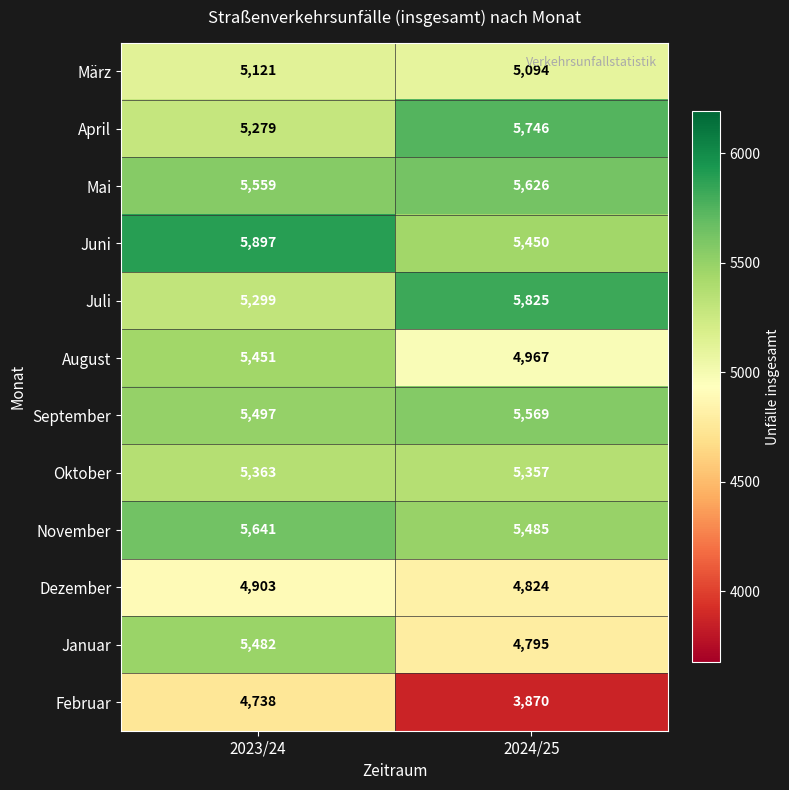

At which category is the sum across all series the highest?

2023/24